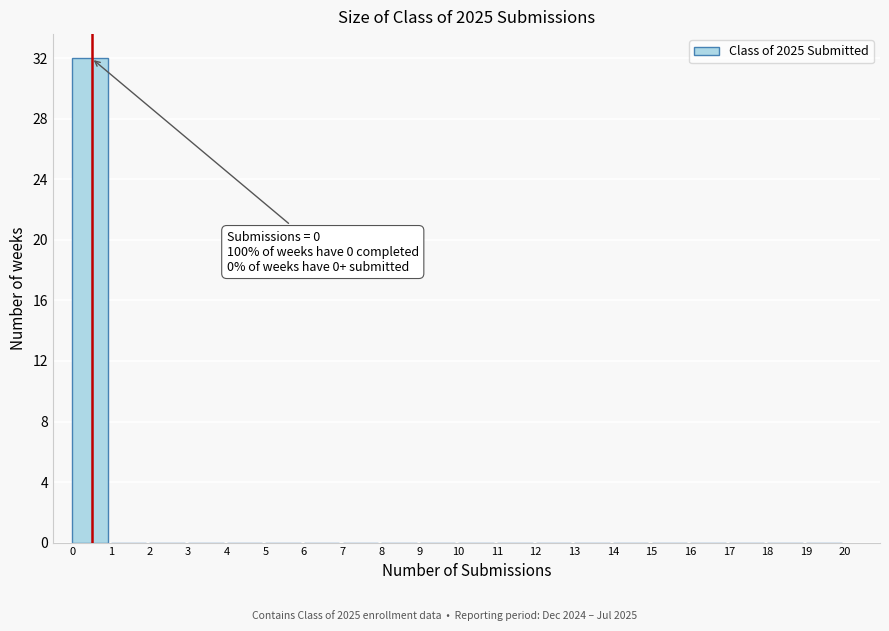

Which range on the x-axis has the tallest bar?

0 to 1